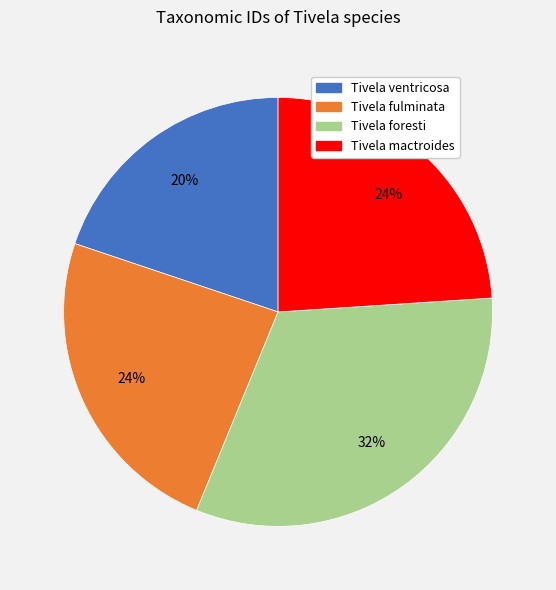

Between Tivela mactroides and Tivela ventricosa, which is larger?

Tivela mactroides